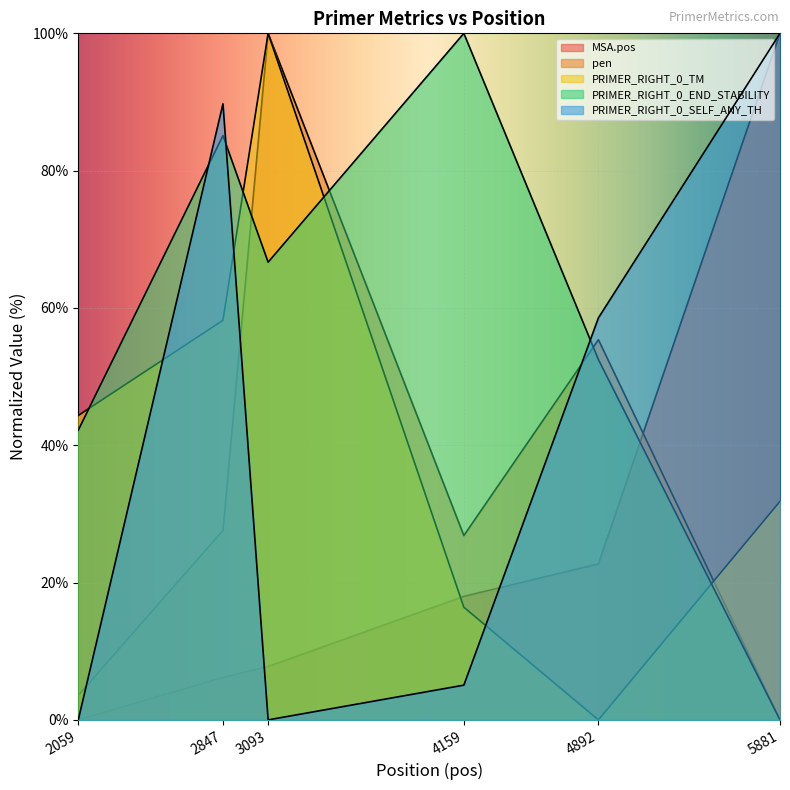

What is the total value across all series at 2059?

90.1